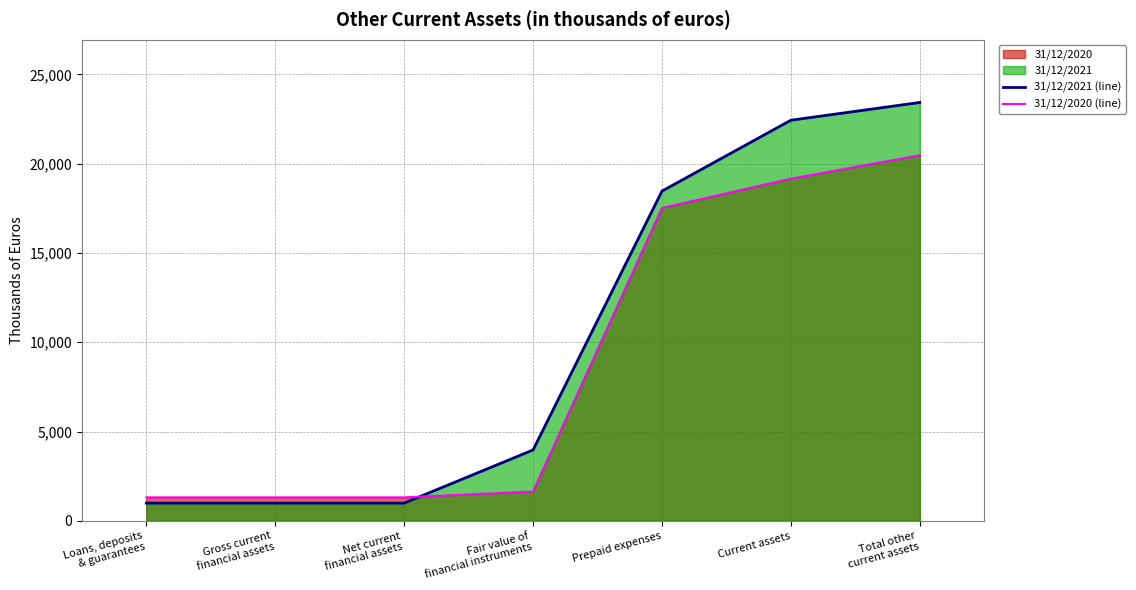

Count the number of categories in the chart.

7